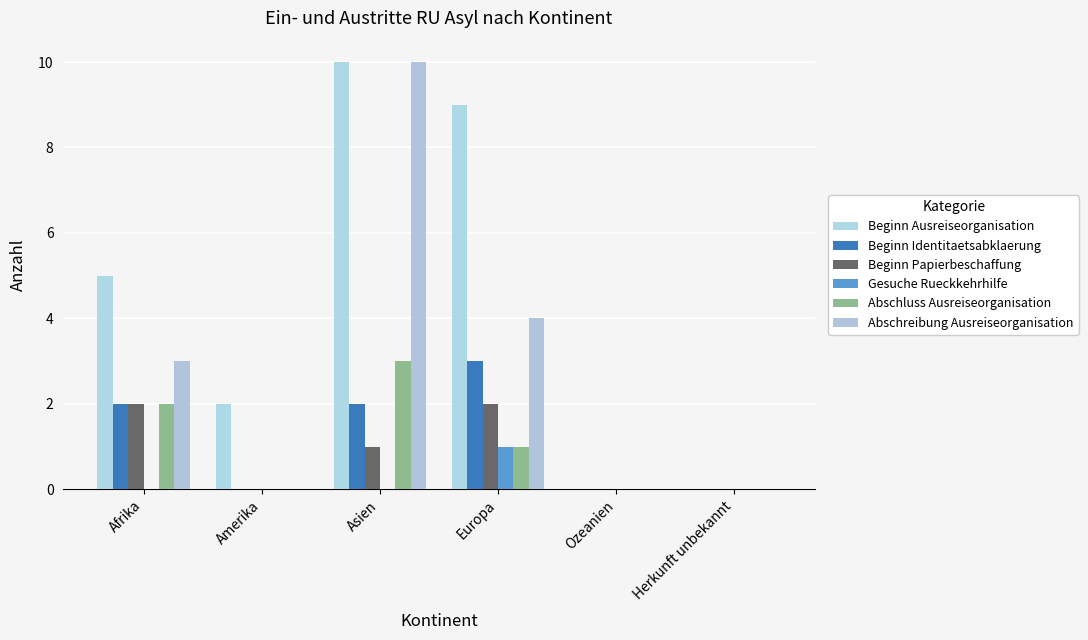

List the series in order of their peak value, highest first.

Beginn Ausreiseorganisation, Abschreibung Ausreiseorganisation, Beginn Identitaetsabklaerung, Abschluss Ausreiseorganisation, Beginn Papierbeschaffung, Gesuche Rueckkehrhilfe